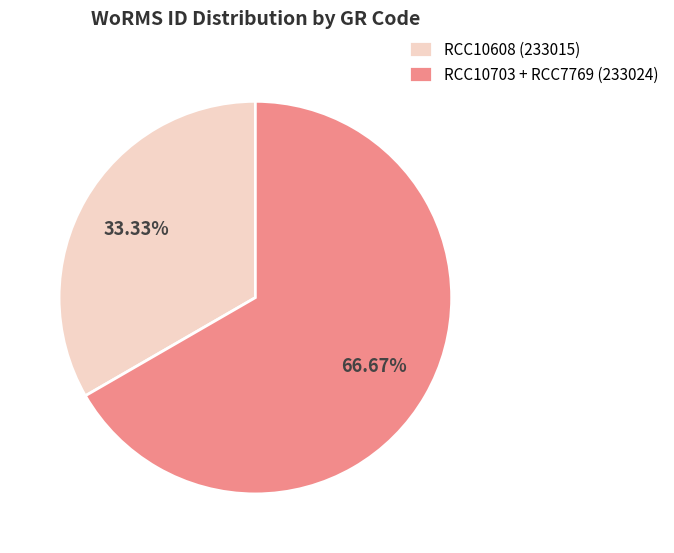

Rank the categories by value from lowest to highest.

RCC10608 (233015), RCC10703 + RCC7769 (233024)